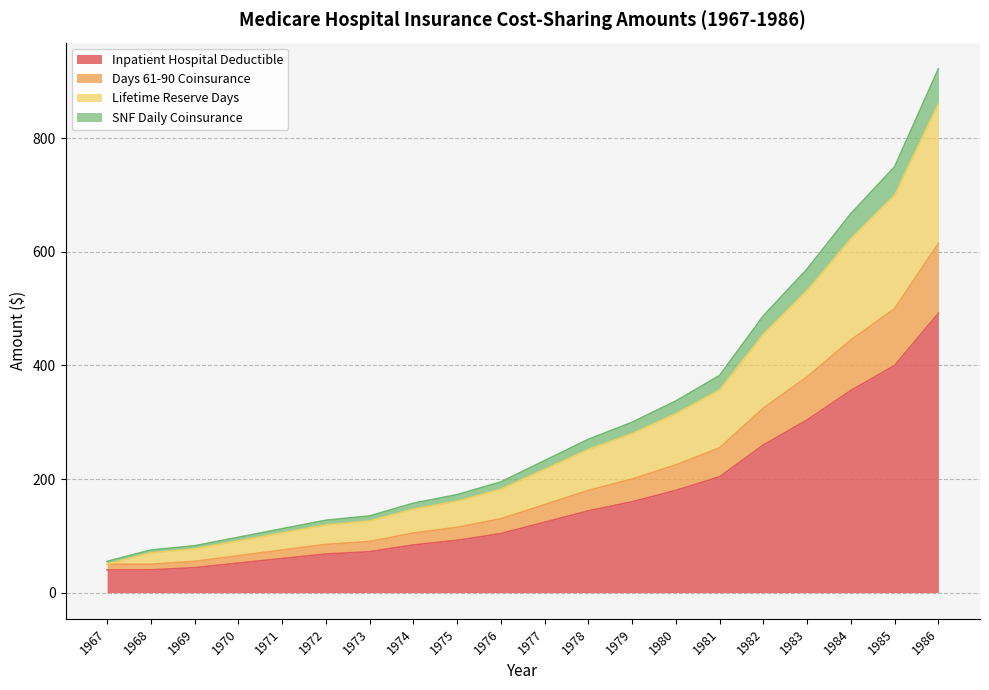

True or false: Days 61-90 Coinsurance has a value of 19.1 at 1967.

False